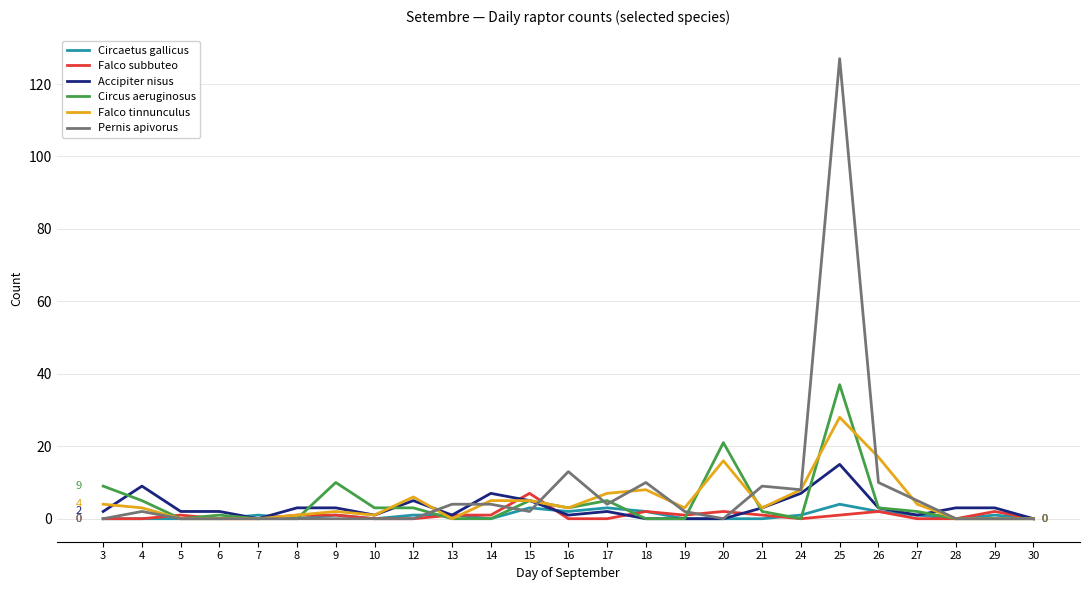

Is the value of Circaetus gallicus at 10 greater than the value of Circus aeruginosus at 10?

No